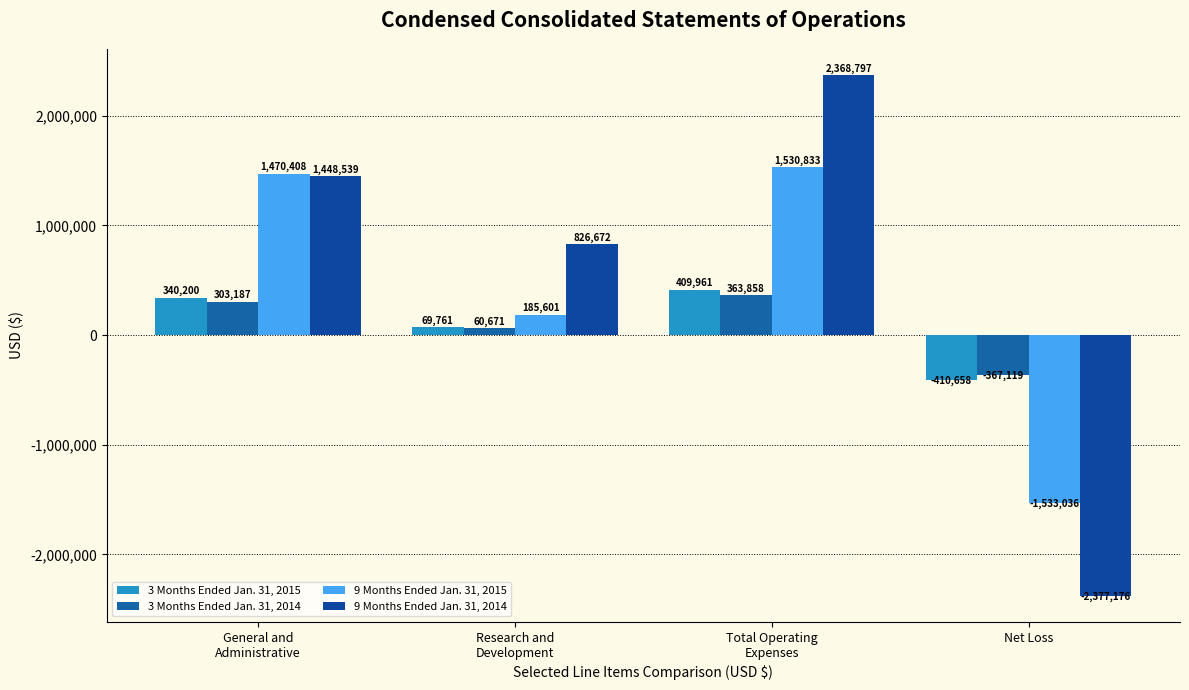

What is the lowest value of the 3 Months Ended Jan. 31, 2014 series?

-367119